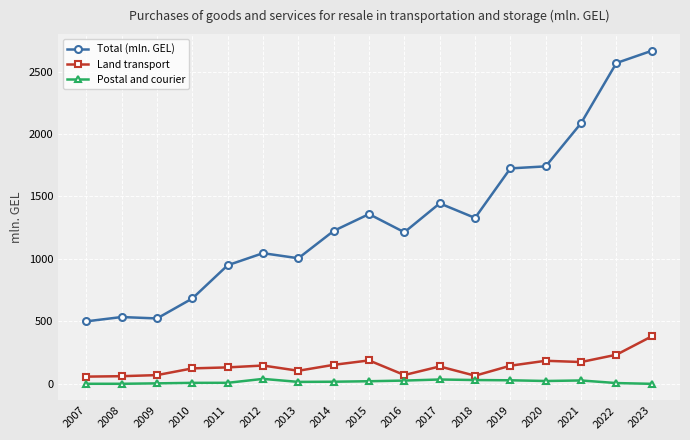

Which series has the largest range (max minus min)?

Total (mln. GEL)